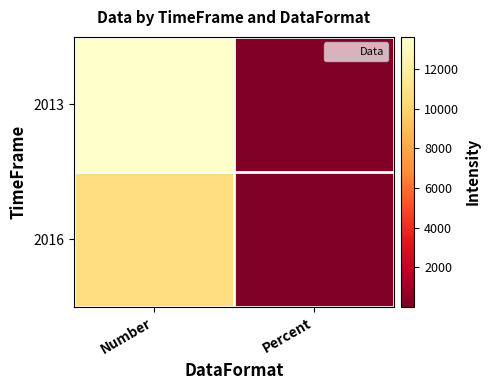

Which series has the largest range (max minus min)?

2013